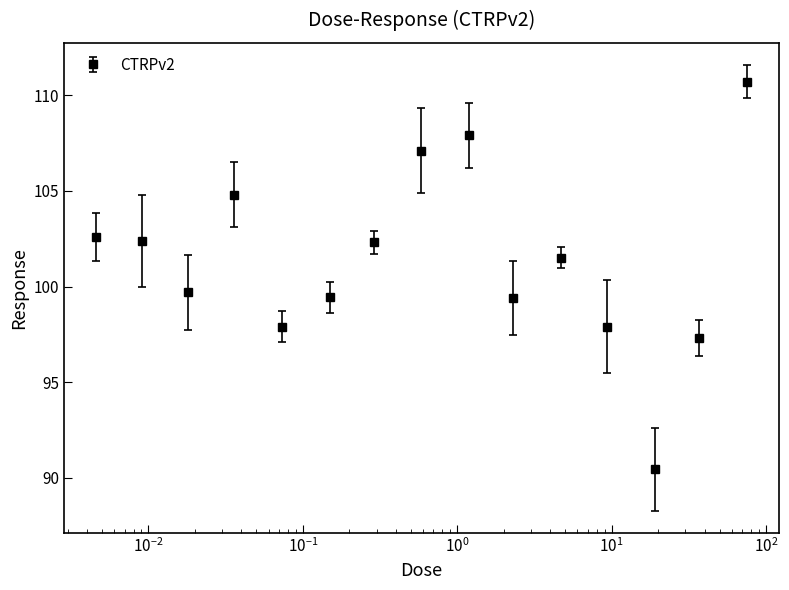

What is the difference between the maximum and minimum values?

20.2